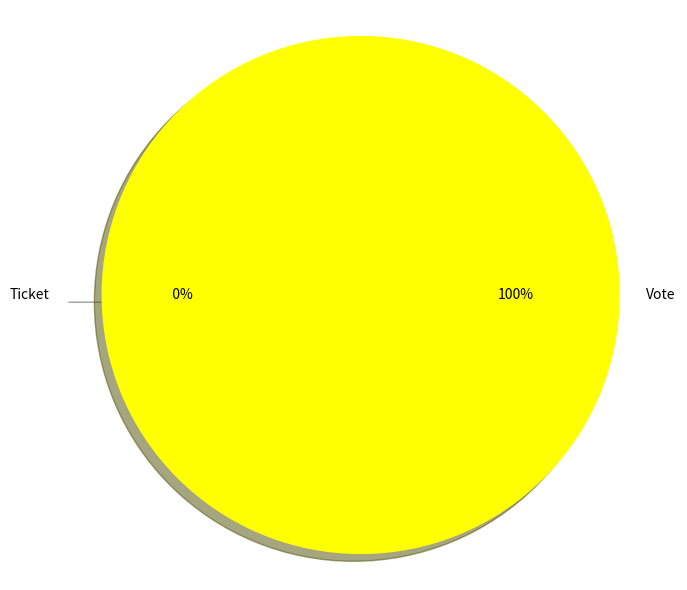

Rank the categories by value from lowest to highest.

Ticket, Vote